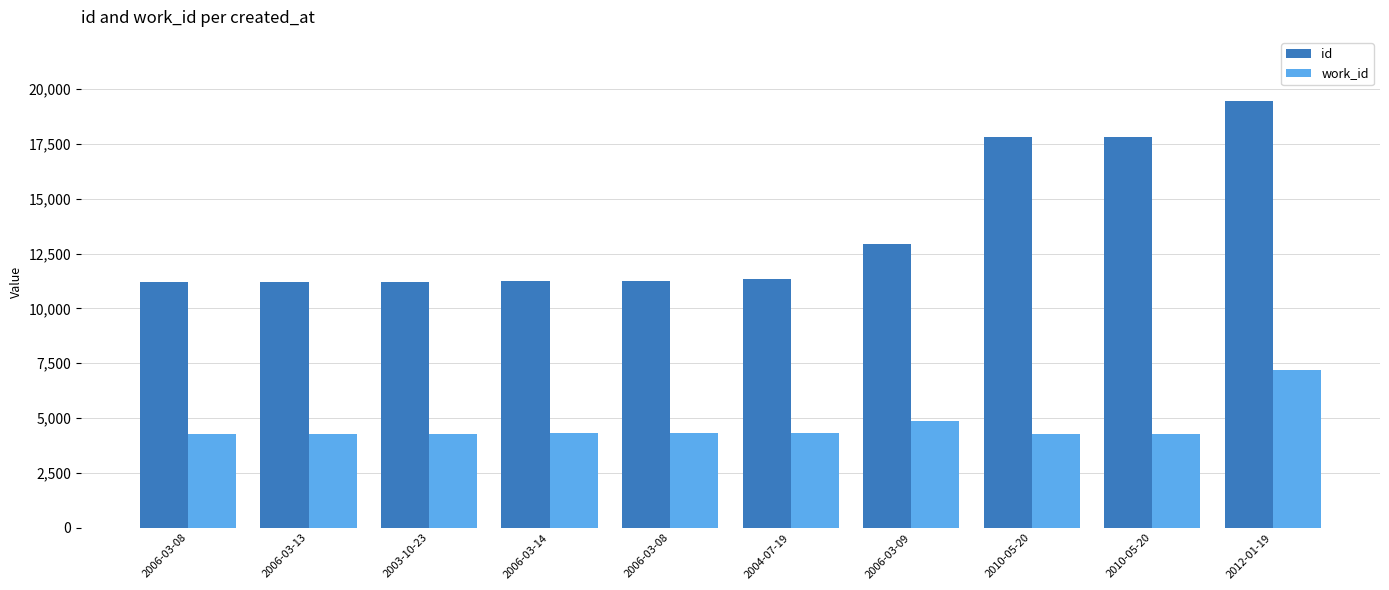

What is the difference between the highest and lowest values at 2010-05-20?

13561